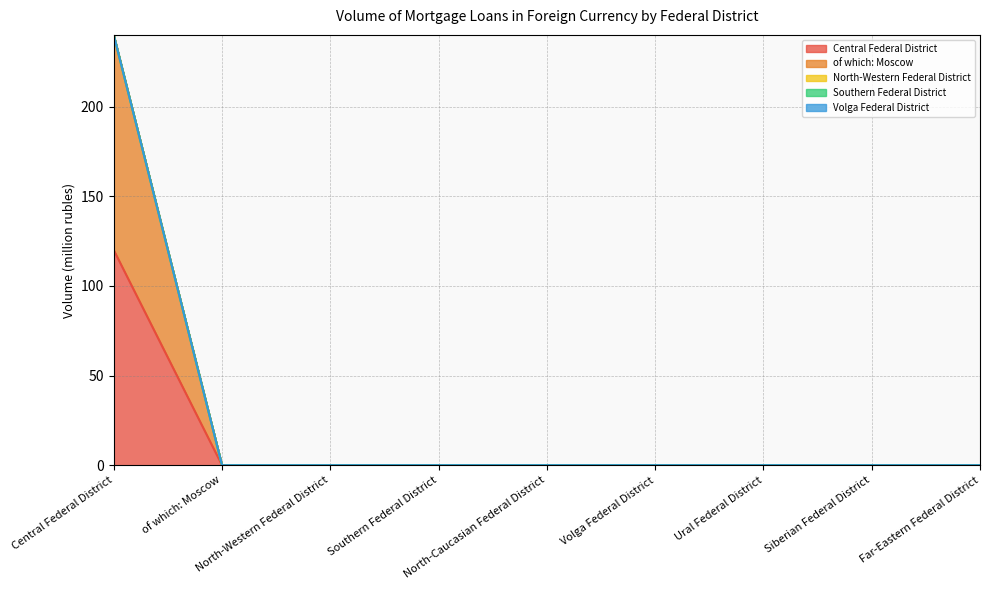

What are all the series names shown in the legend?

Central Federal District, of which: Moscow, North-Western Federal District, Southern Federal District, Volga Federal District